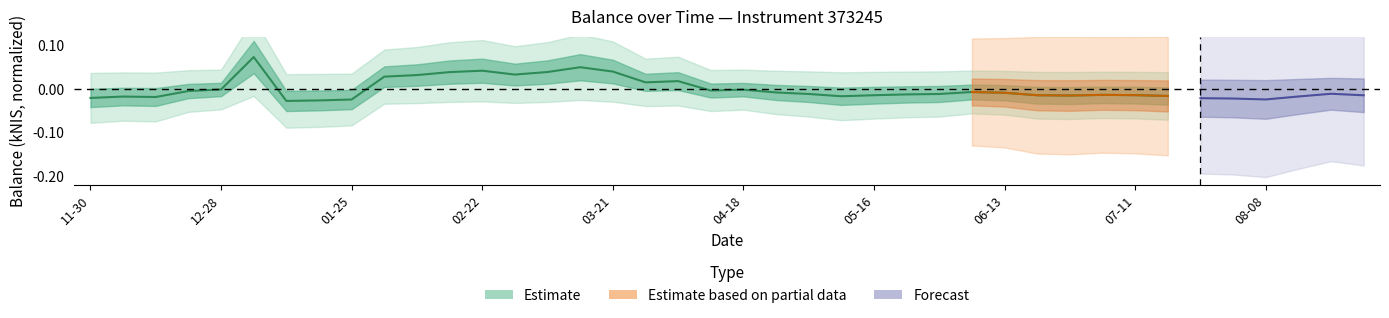

How many points are higher than both their immediate neighbors (excluding endpoints)?

8